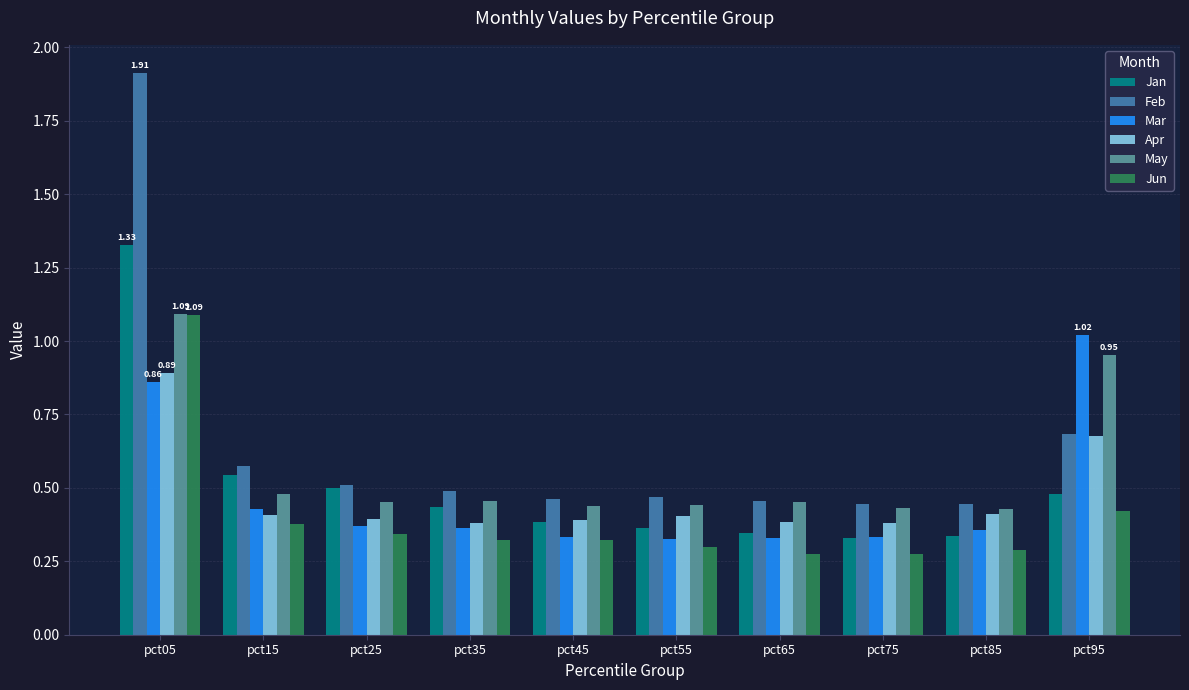

At how many categories does at least one series exceed 1?

2